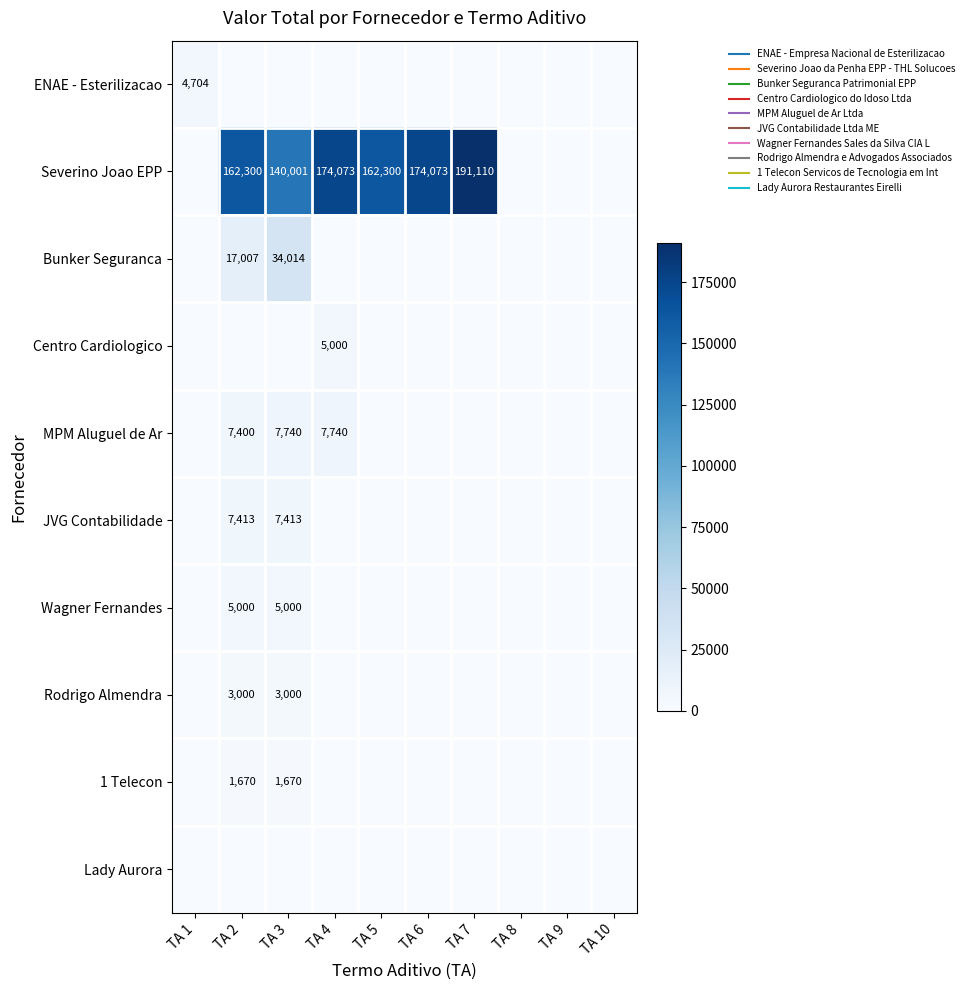

Which series has the largest total across all categories?

Severino Joao EPP